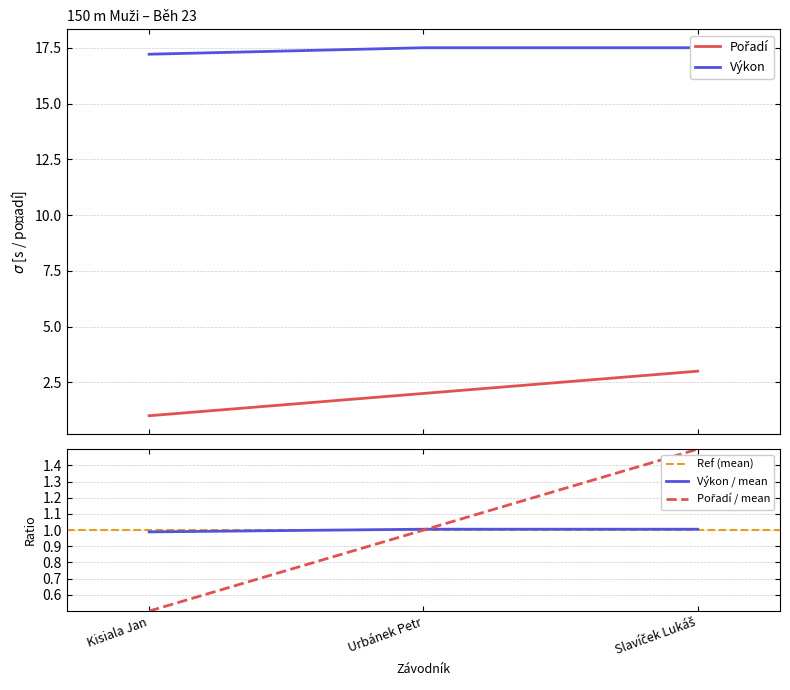

At which category does the chart reach its peak across all series?

Urbánek Petr